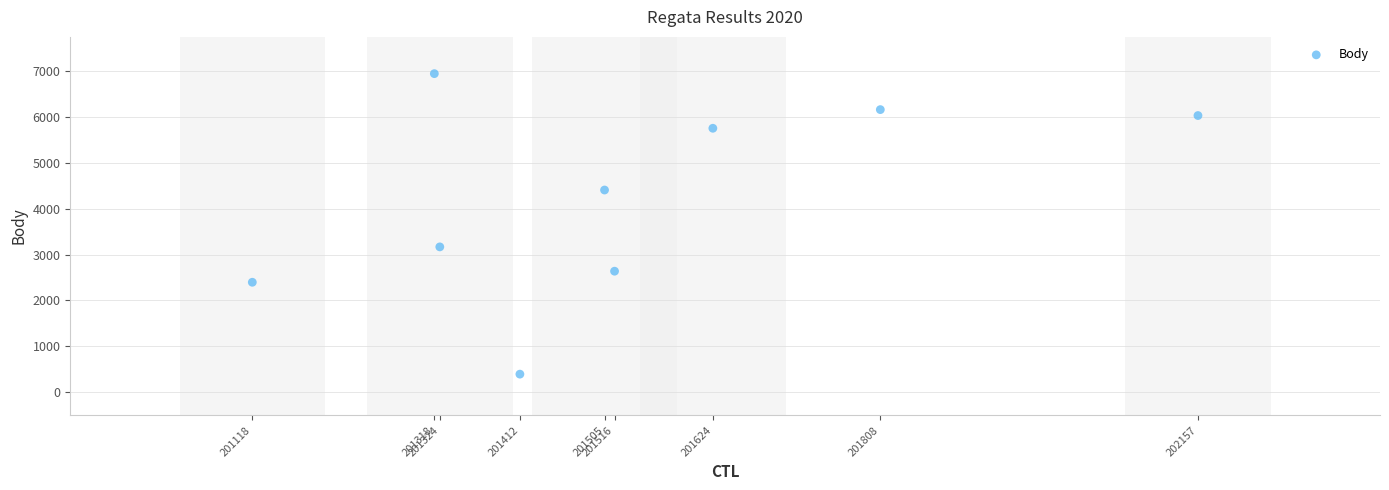

What Y value in the scatter plot is closest to 3666?

3166